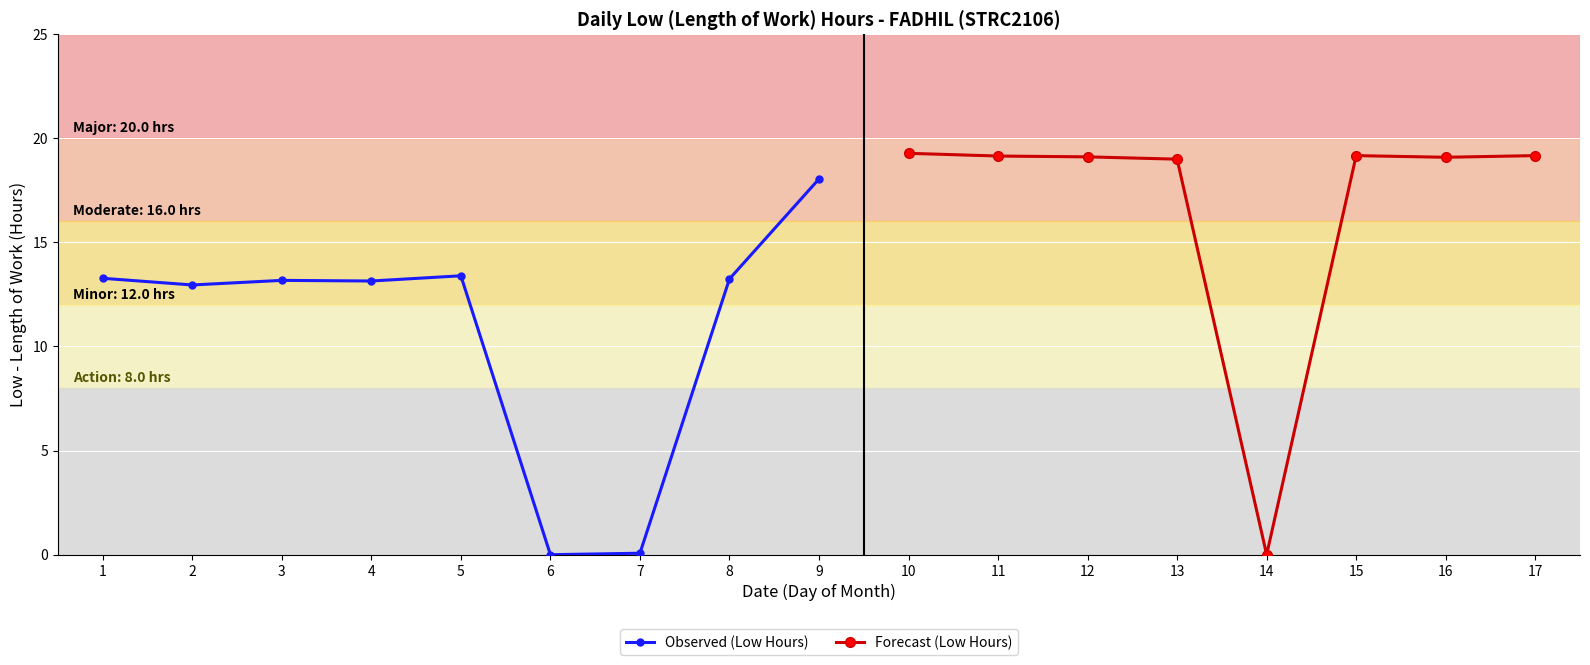

At which label is the value closest to 9?

2